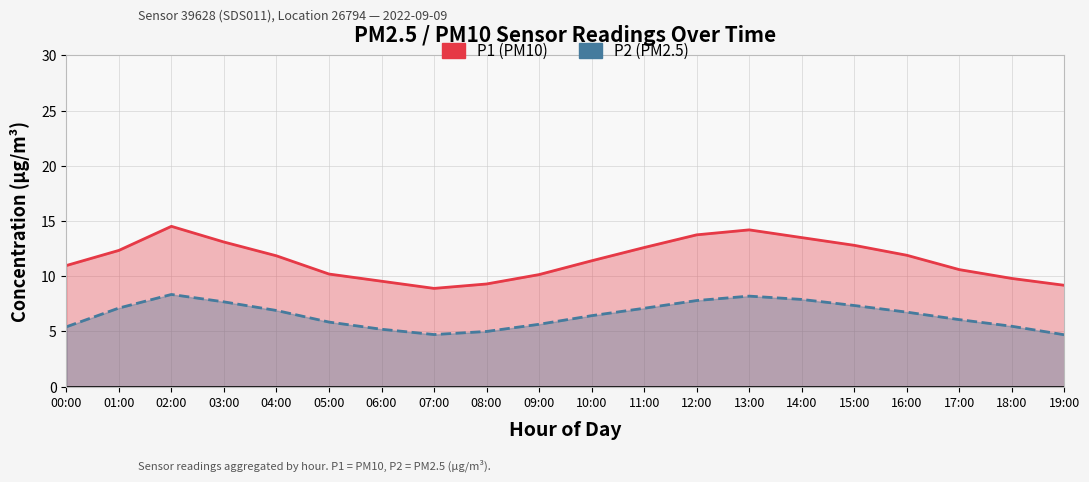

What are all the series names shown in the legend?

P1, P2